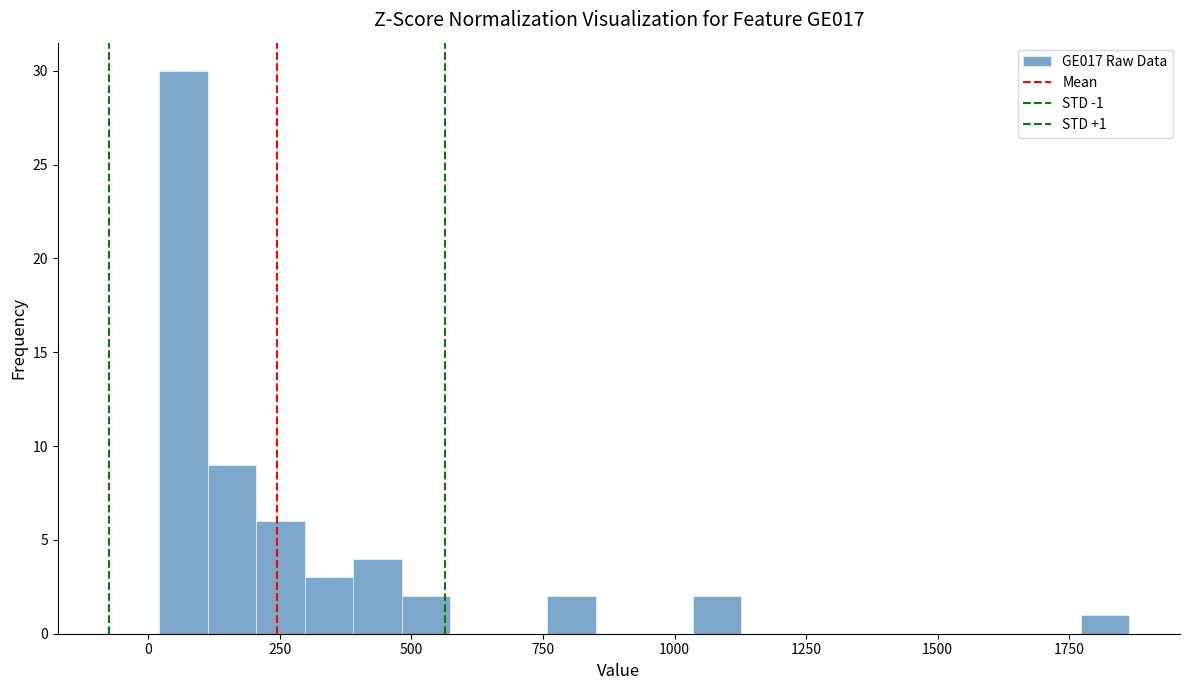

Read against the x-axis, roughly where is the centre of the tallest bar?

50